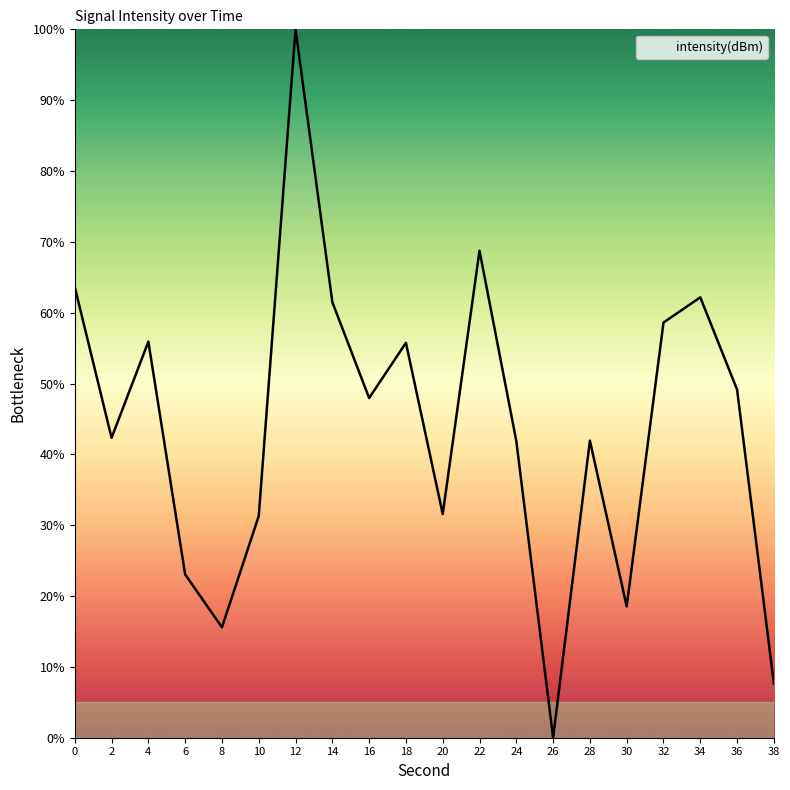

Approximately how many times larger is the value at 32 compared to 16?

1.2